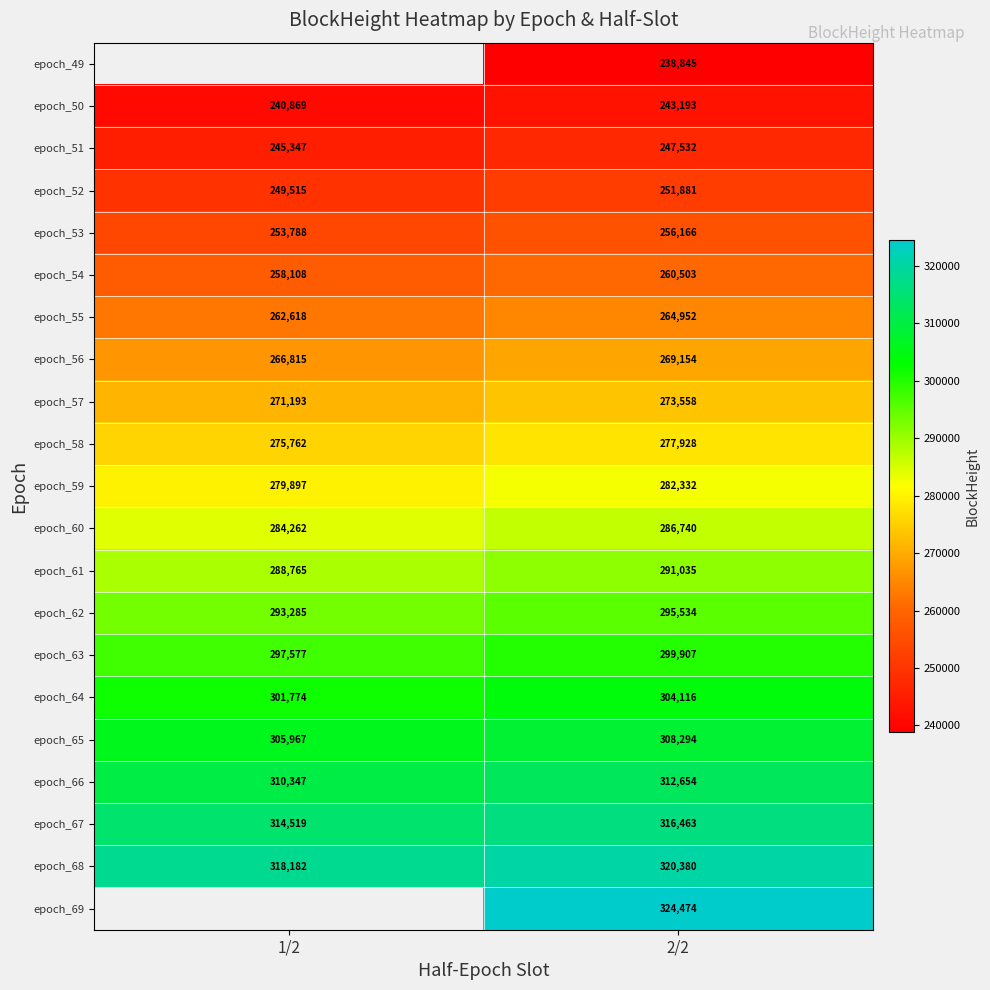

At which label is epoch_68 closest to 319281?

1/2